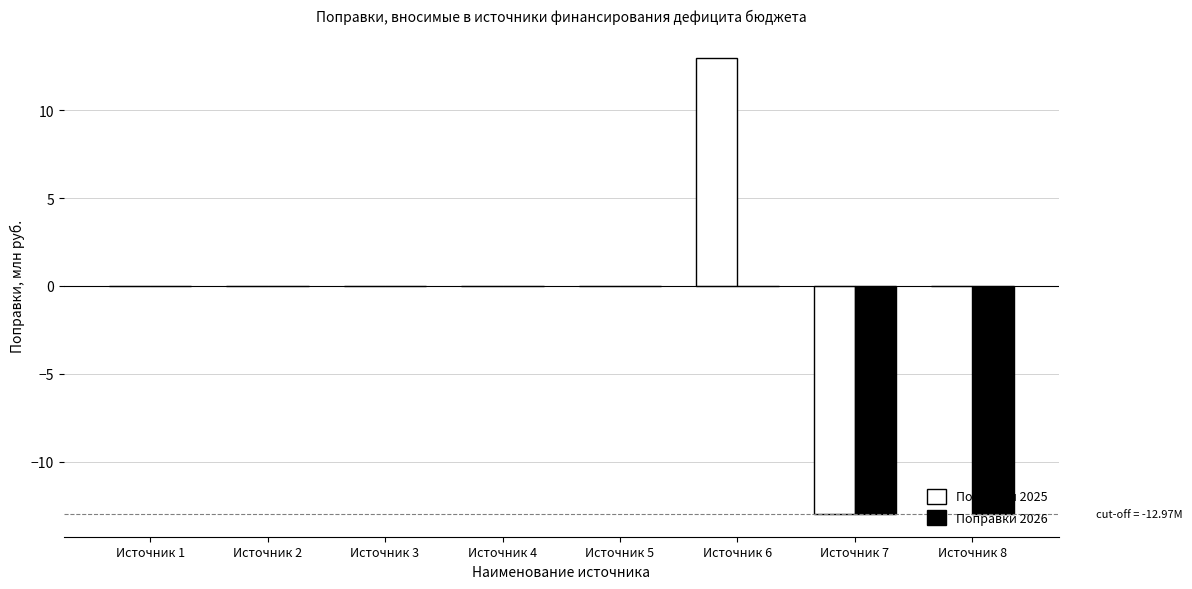

What is the sum of the Поправки 2025 values at Источник 2 and Источник 6?

13.0